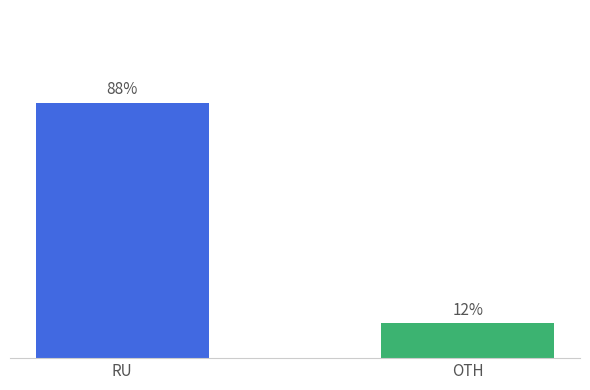

At which category does the chart reach its minimum across all series?

OTH